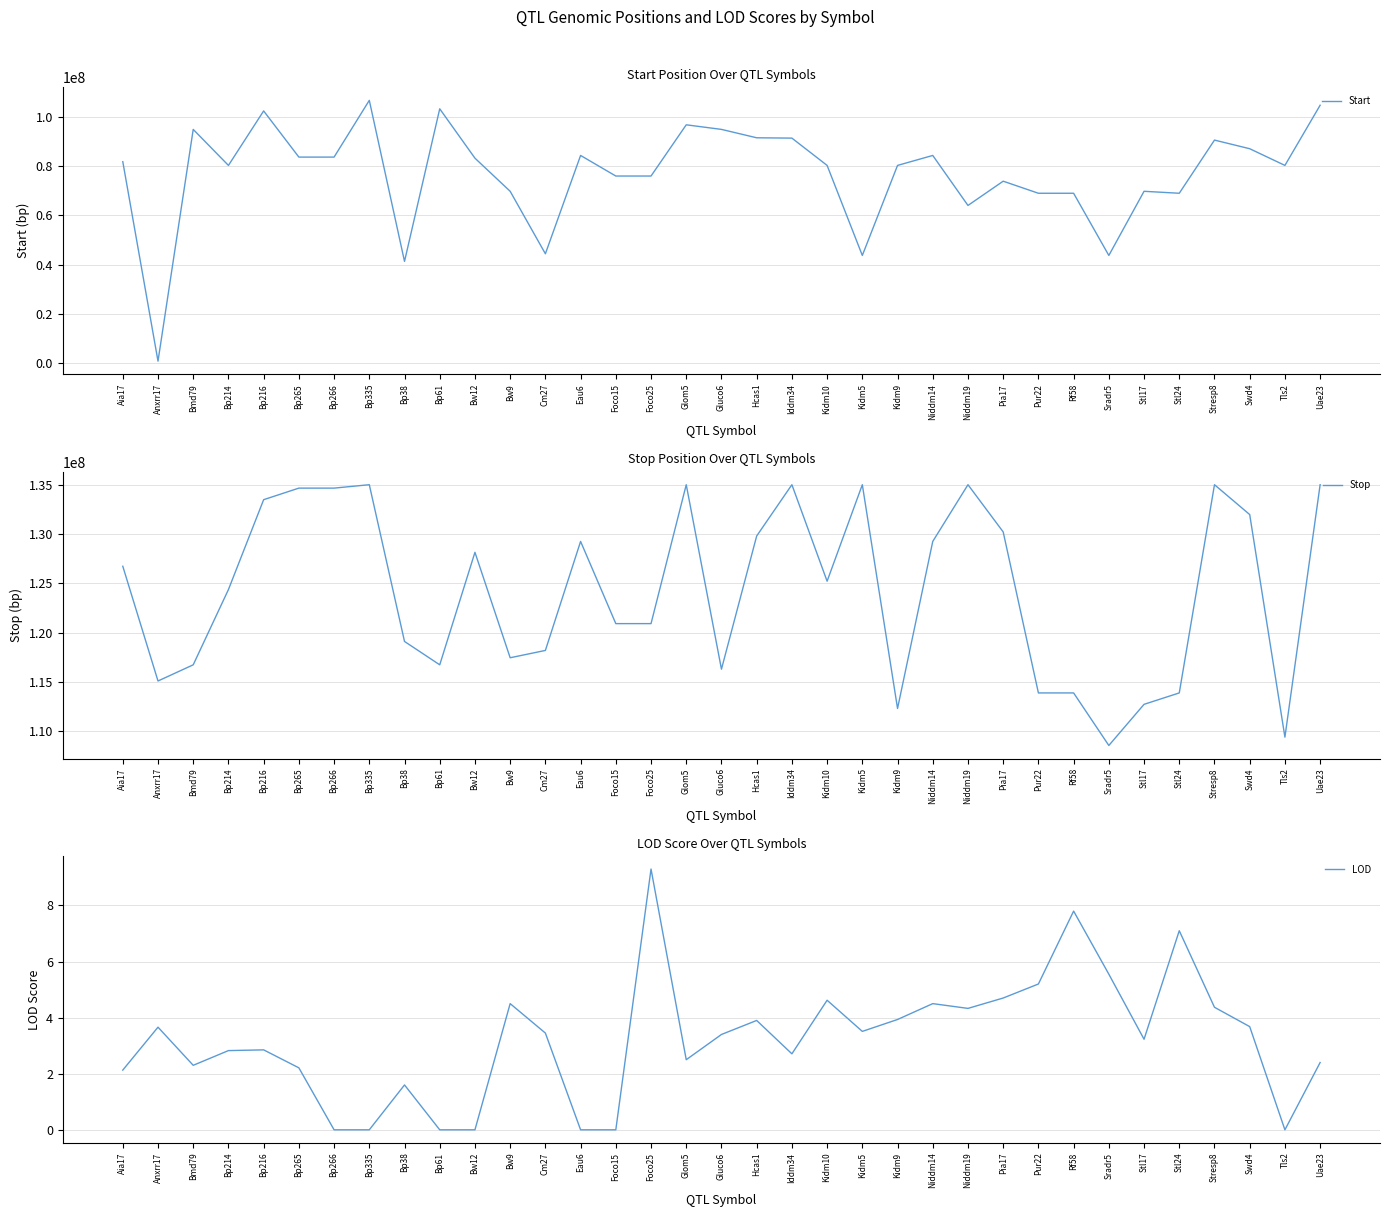

How many interior local peaks does the LOD series have?

10